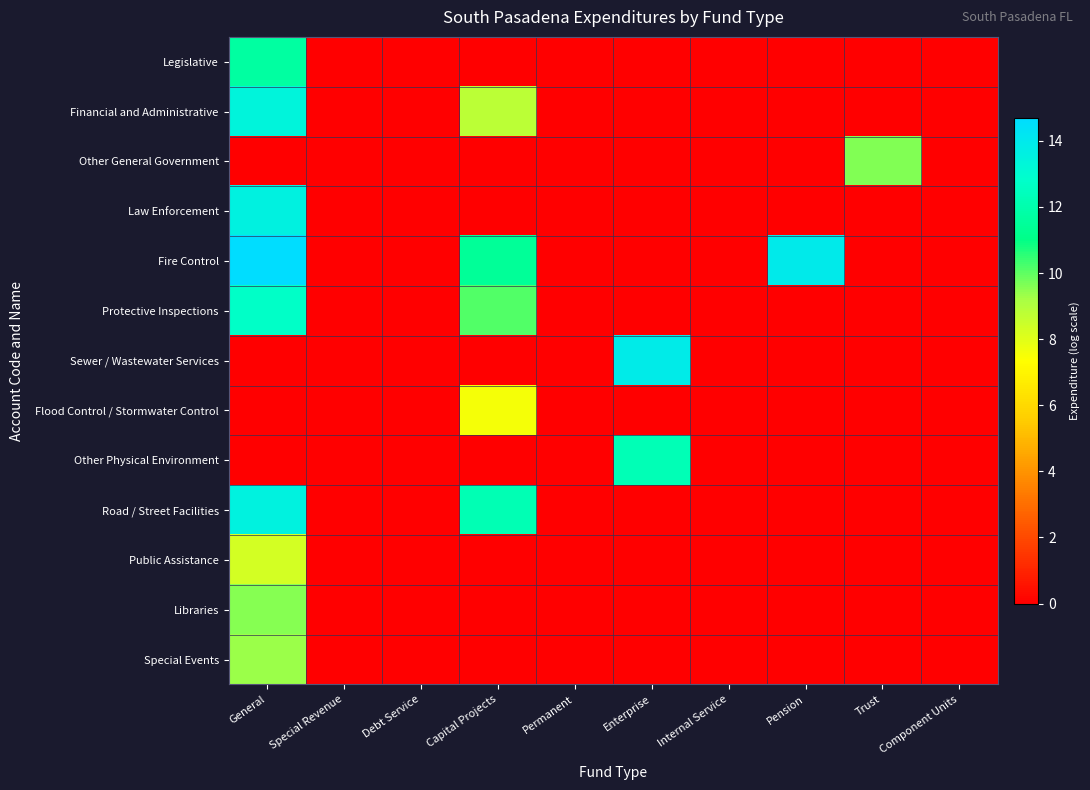

Which series changed the most between Capital Projects and Pension?

Road / Street Facilities